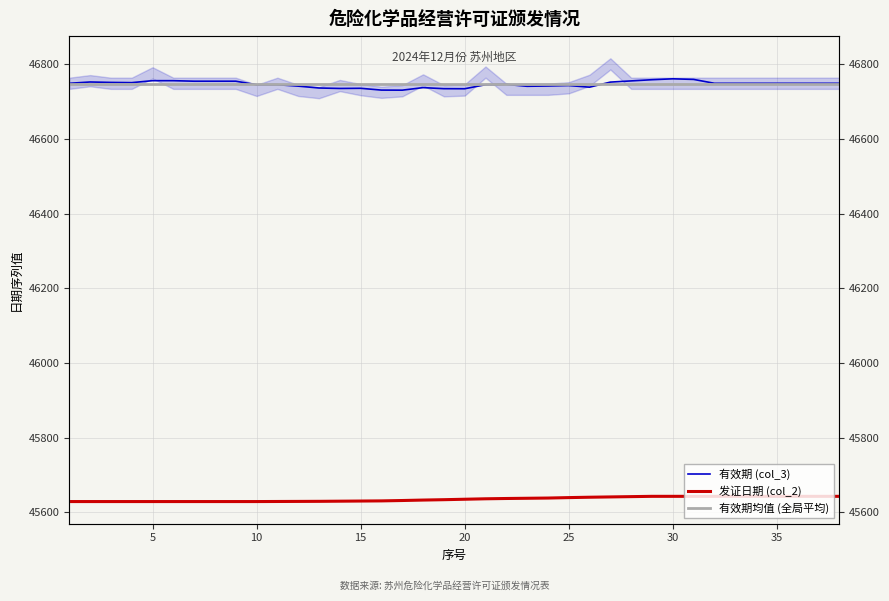

At which category does the chart reach its peak across all series?

29